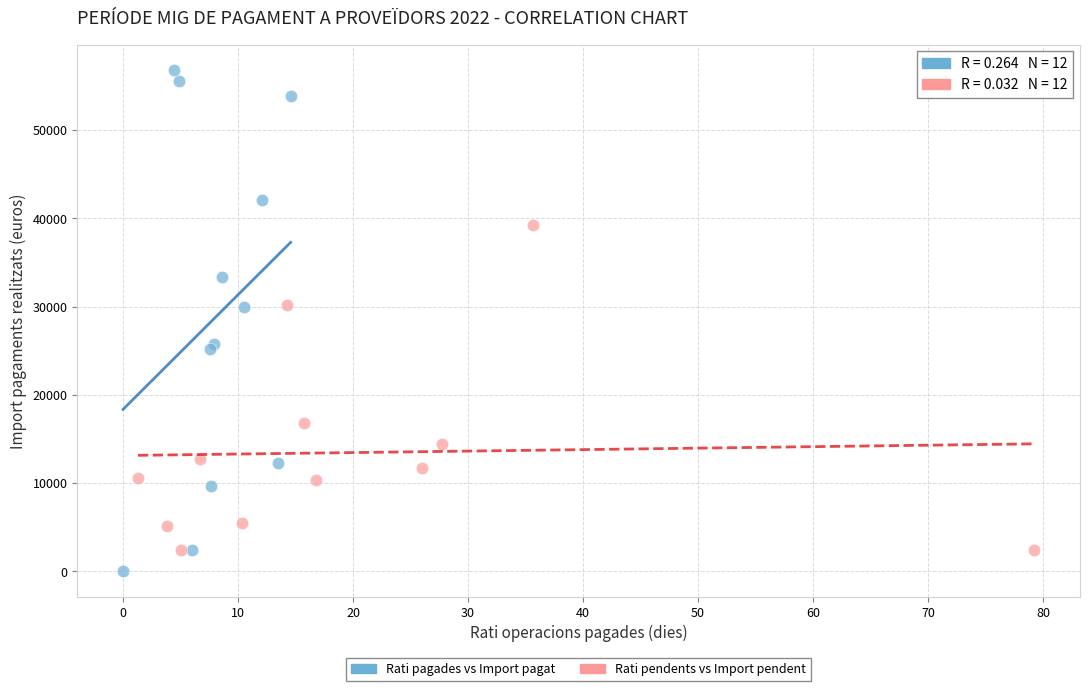

What are all the series names shown in the legend?

Rati pagades vs Import pagat, Rati pendents vs Import pendent